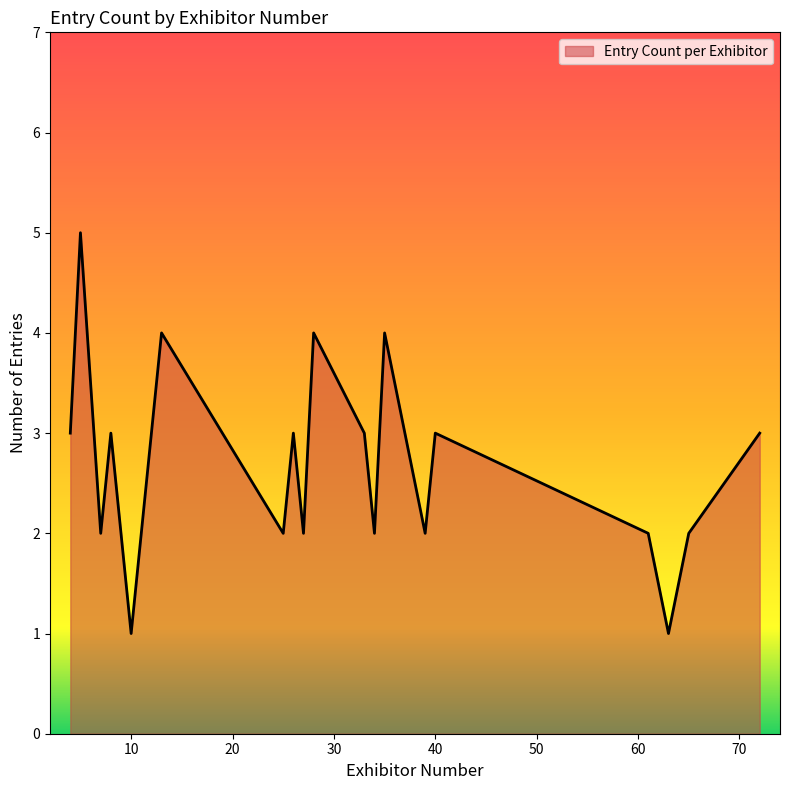

What is the difference between the maximum and minimum values?

4